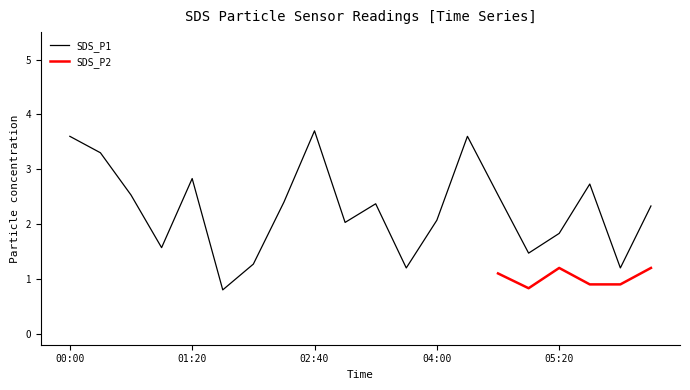

At which category does the chart reach its minimum across all series?

01:40